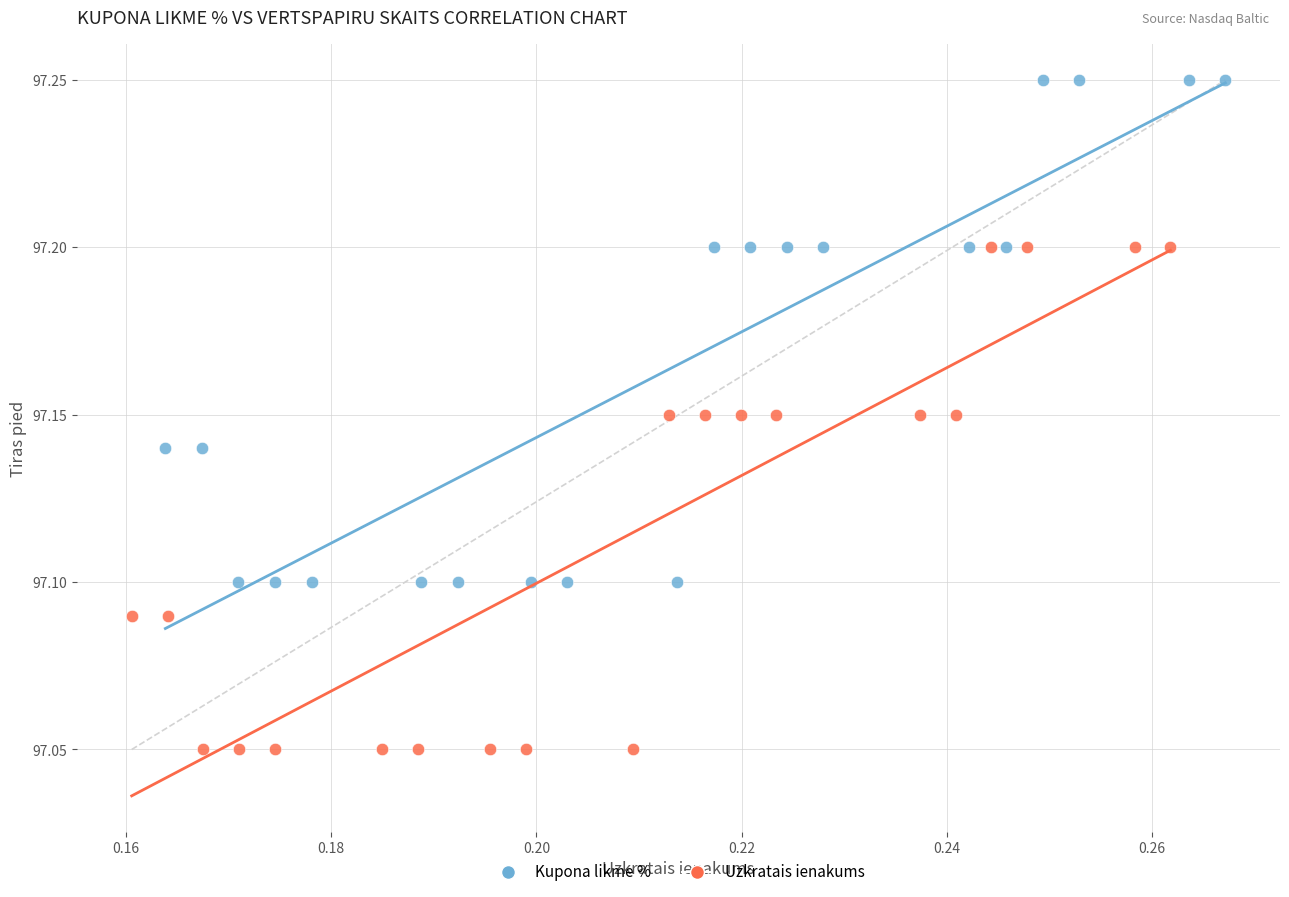

Which series reaches the maximum Y coordinate?

Kupona likme %